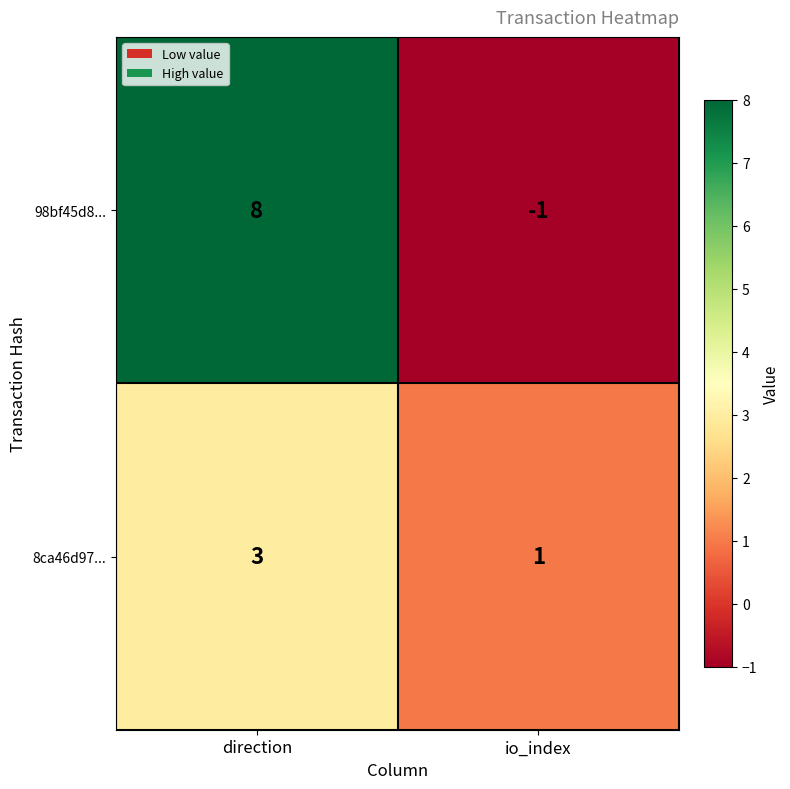

Reading left to right, transcribe all the data shown in this chart.

98bf45d8...: 8	-1
8ca46d97...: 3	1